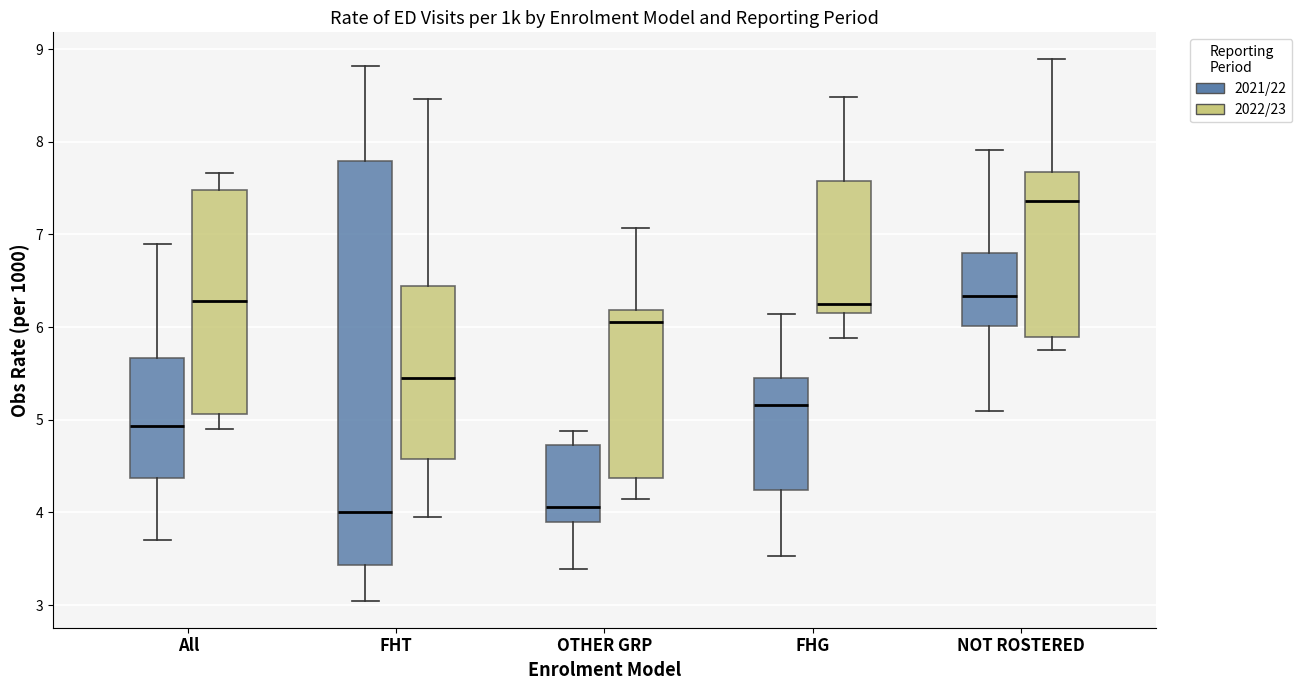

Which box is the tallest, from its lower edge to its upper edge?

FHT (2021/22)